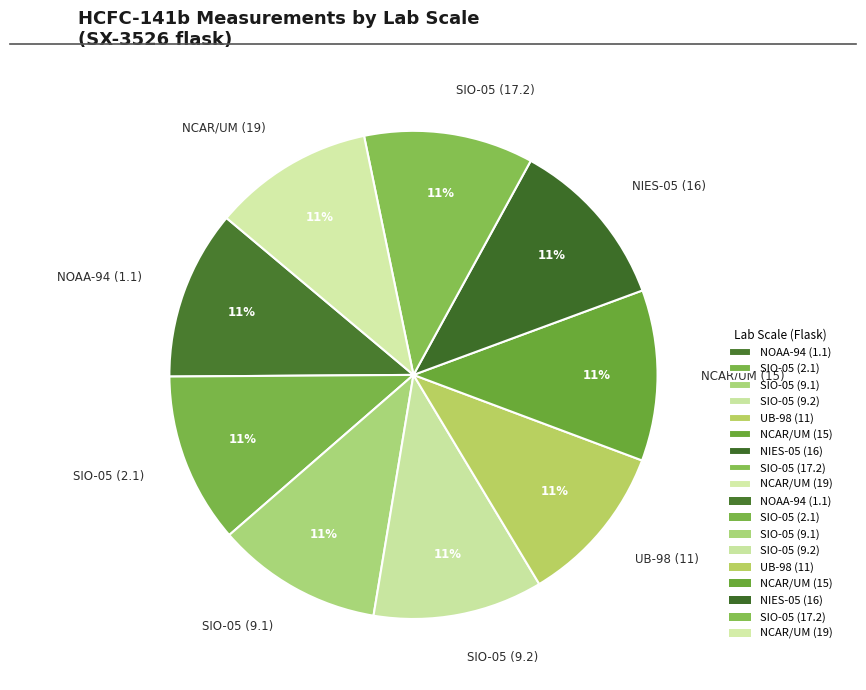

How many slices are in this pie chart?

9